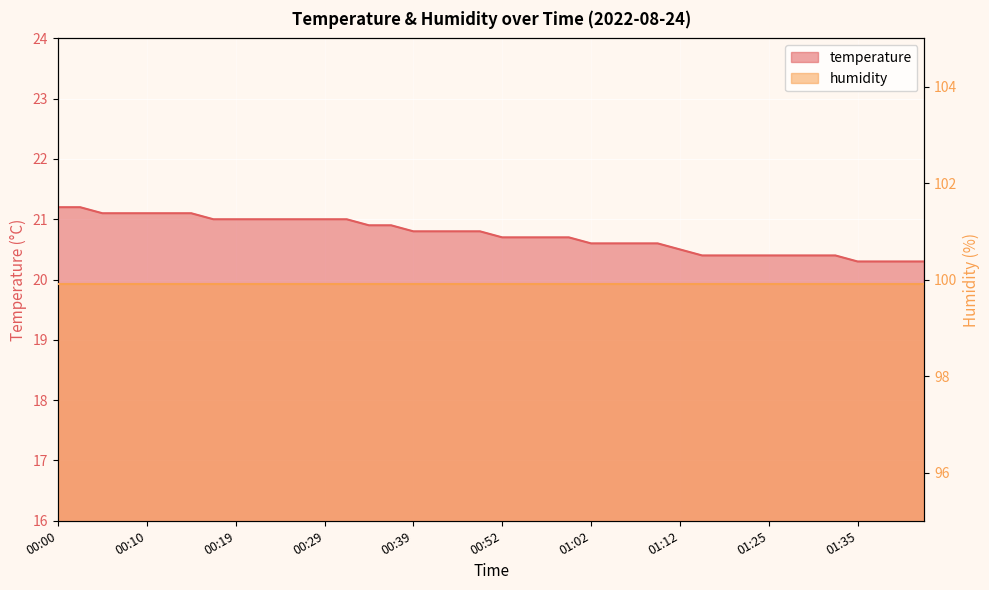

Reading left to right, what are all the values shown in this chart?

00:00=21.2	00:02=21.2	00:05=21.1	00:07=21.1	00:10=21.1	00:12=21.1	00:14=21.1	00:17=21.0	00:19=21.0	00:22=21.0	00:24=21.0	00:27=21.0	00:29=21.0	00:31=21.0	00:34=20.9	00:36=20.9	00:39=20.8	00:41=20.8	00:44=20.8	00:46=20.8	00:52=20.7	00:54=20.7	00:57=20.7	00:59=20.7	01:02=20.6	01:04=20.6	01:07=20.6	01:09=20.6	01:12=20.5	01:14=20.4	01:17=20.4	01:20=20.4	01:25=20.4	01:27=20.4	01:30=20.4	01:32=20.4	01:35=20.3	01:37=20.3	01:40=20.3	01:42=20.3